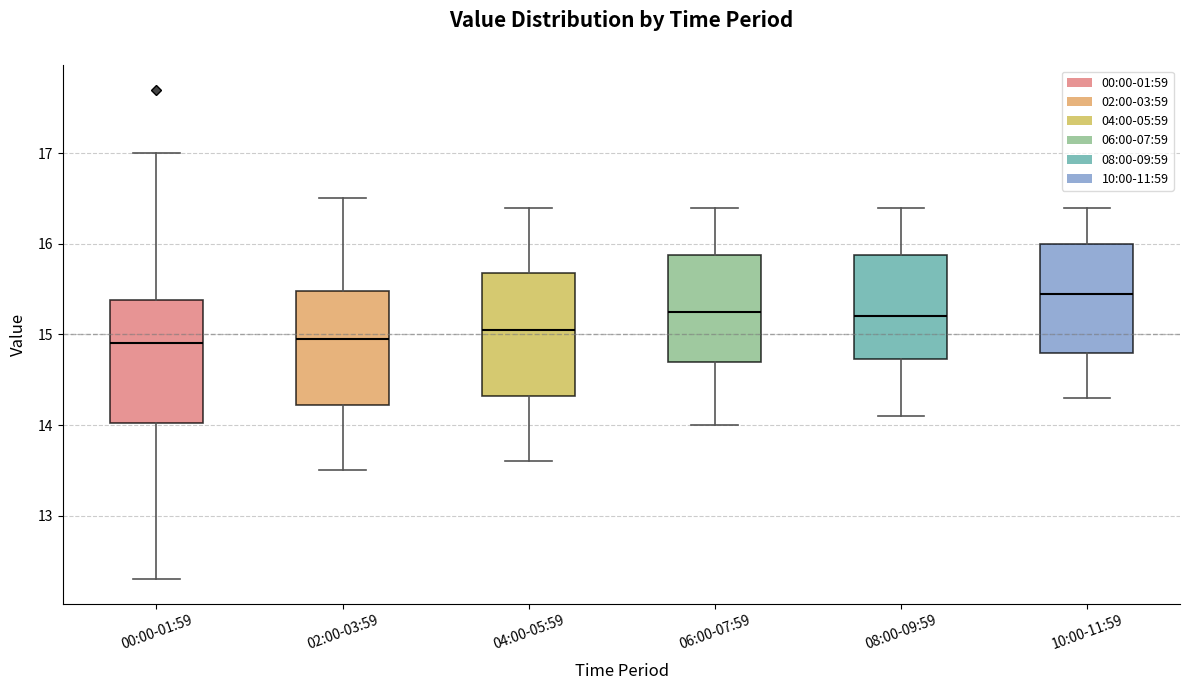

Where is the upper edge of the box for 00:00-01:59 on the y-axis? The values are not printed on the chart, so give them approximately, as read against the axis.

15.4